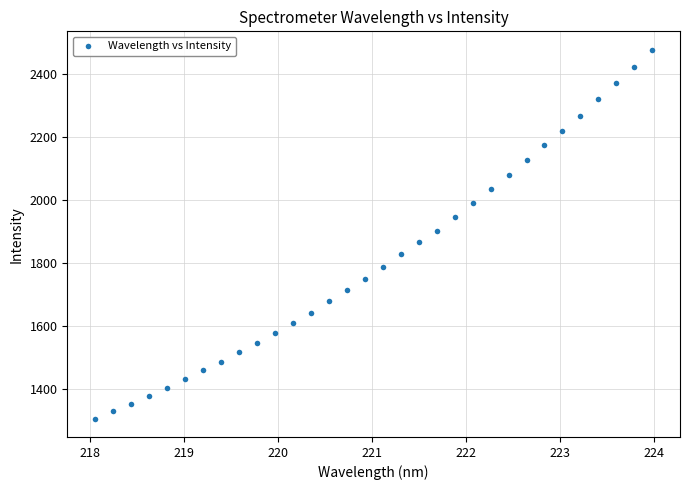

What is the range of X values (max minus min)?

5.9